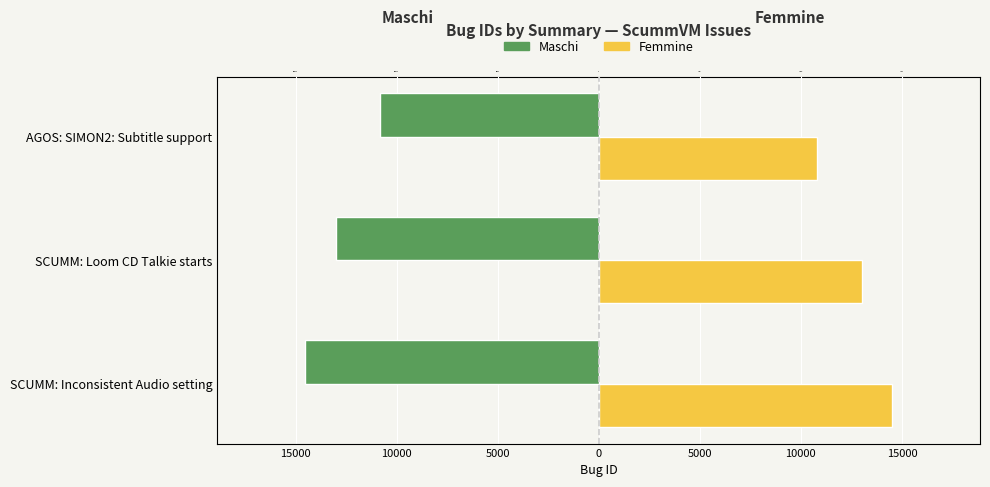

What is the minimum value for Femmine?

10803